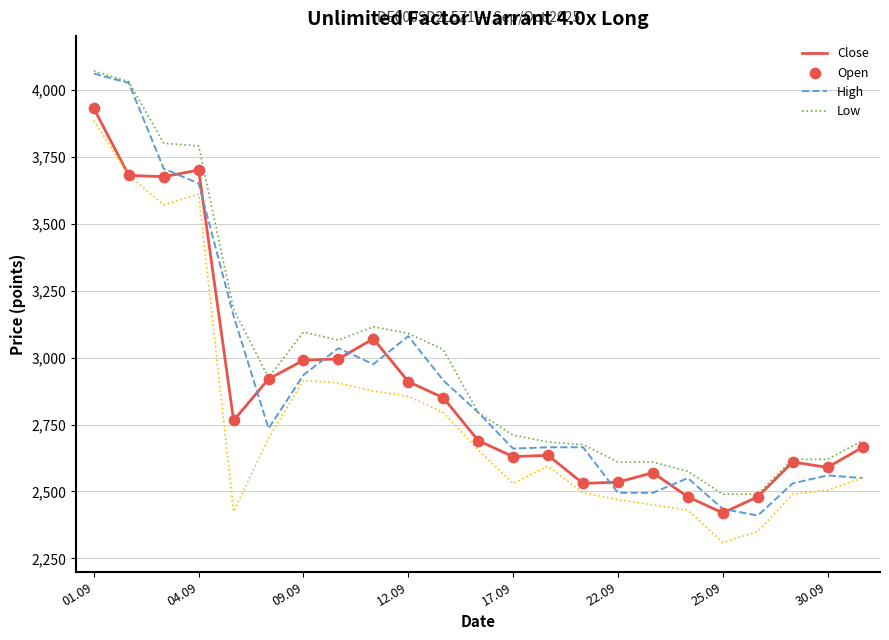

Which series has the largest range (max minus min)?

Open